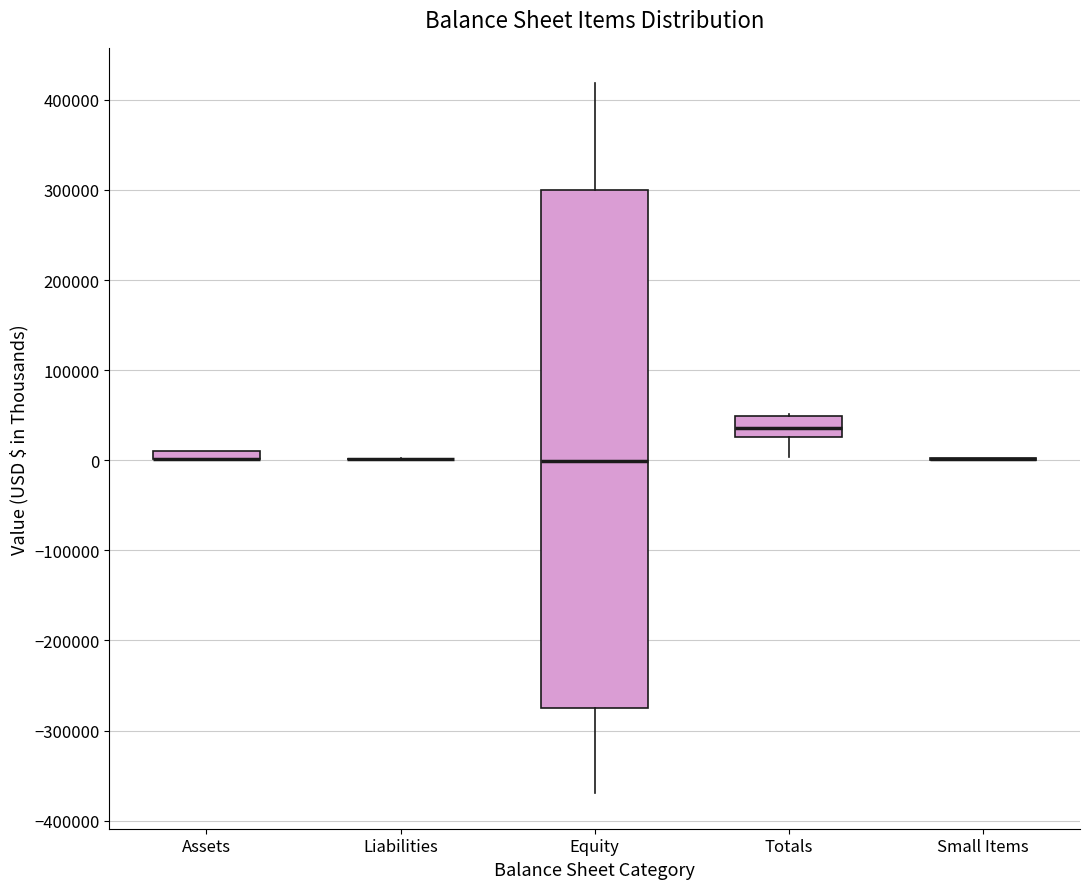

Where does the median line of the box for Equity sit on the y-axis? The values are not printed on the chart, so give them approximately, as read against the axis.

0